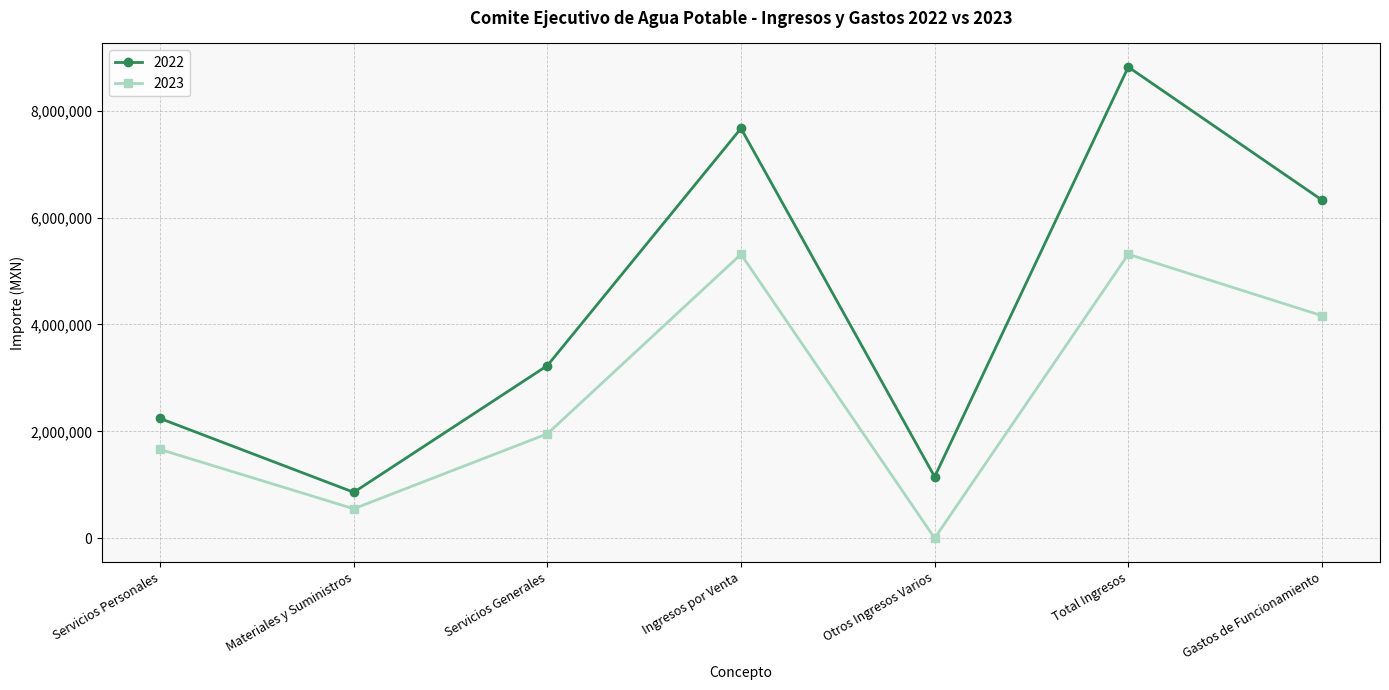

List the series in order of their overall mean, highest first.

2022, 2023